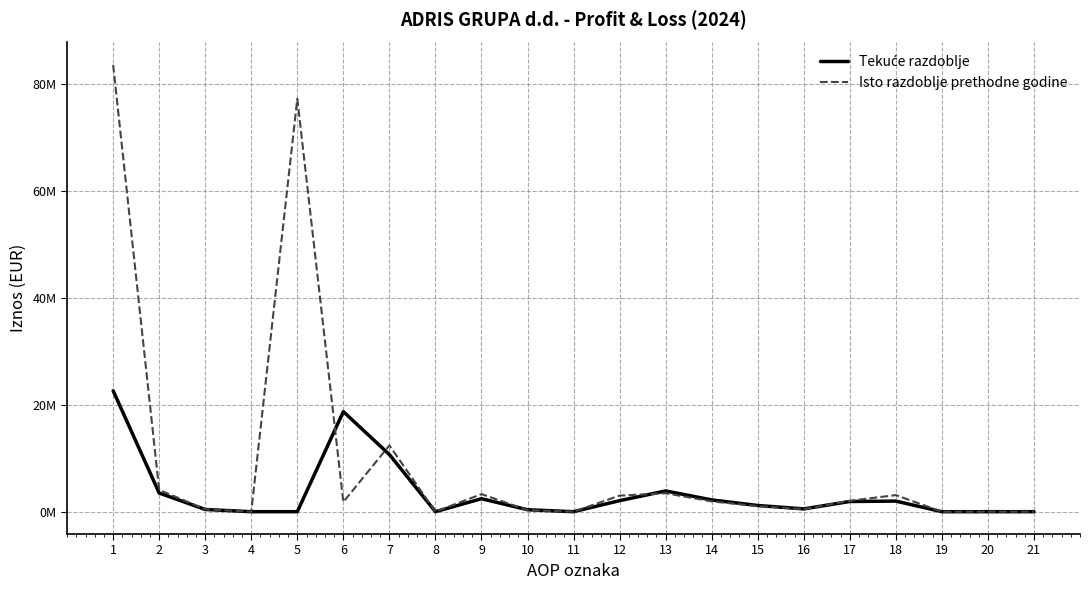

What is the difference between the Isto razdoblje prethodne godine values at 10 and 6?

1533914